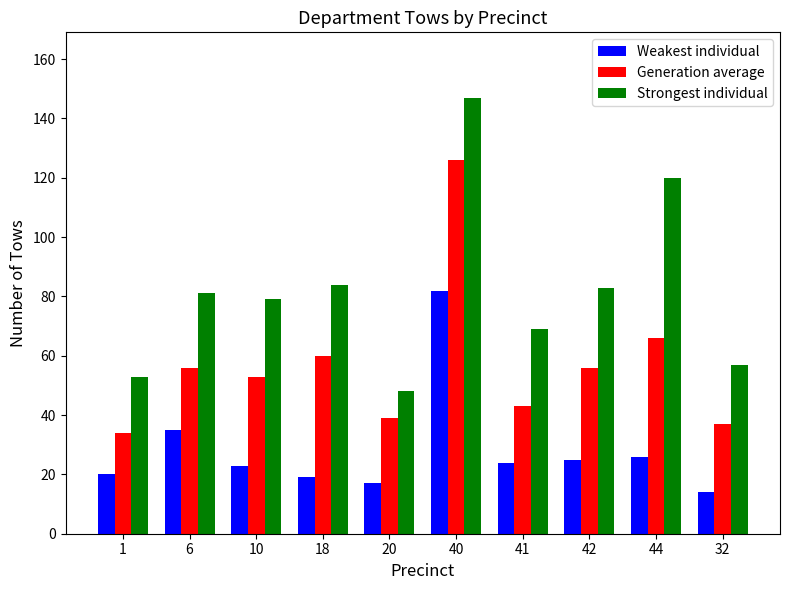

What is the label of the 1st bar from the left?

1